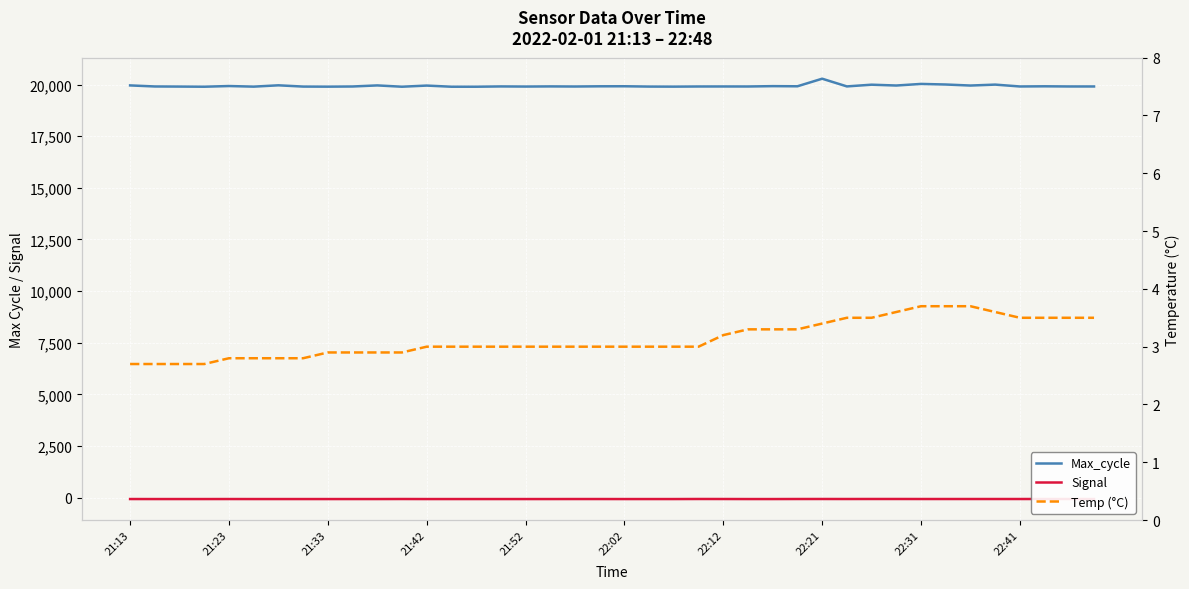

True or false: Temp (°C) and Max_cycle cross at least once.

False